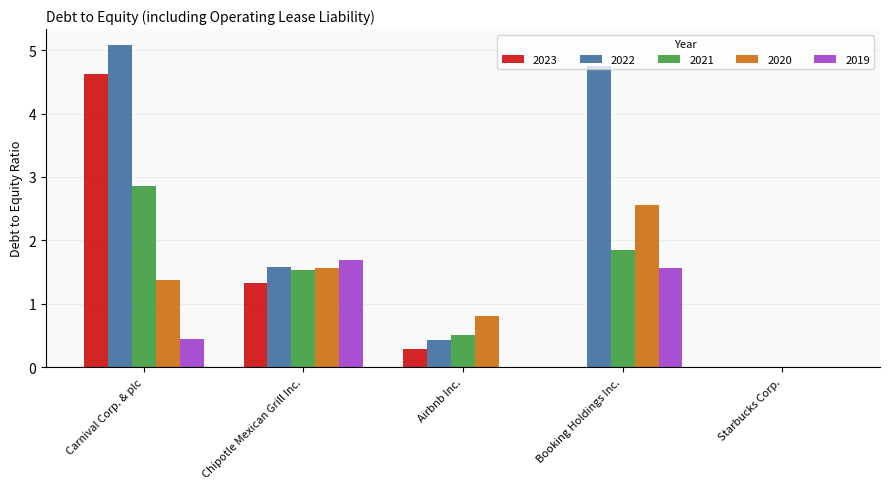

Are the bars horizontal?

No